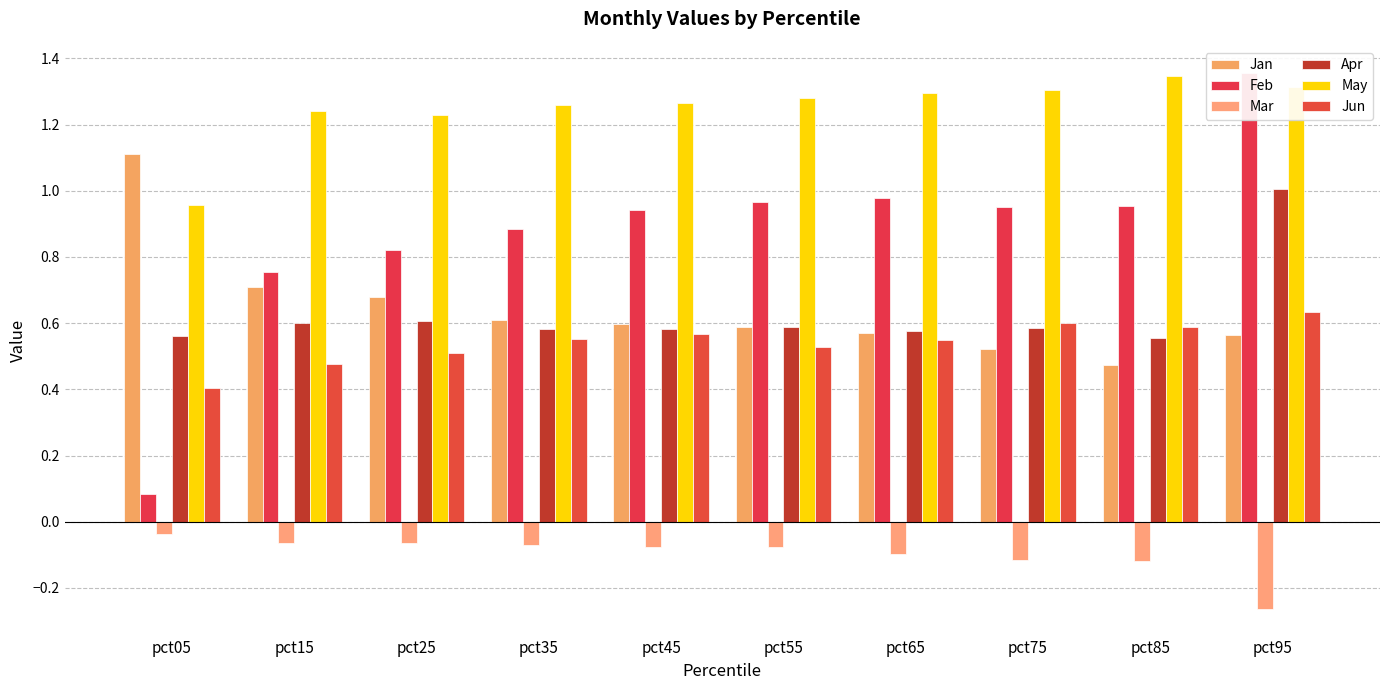

How many groups of bars are there?

10